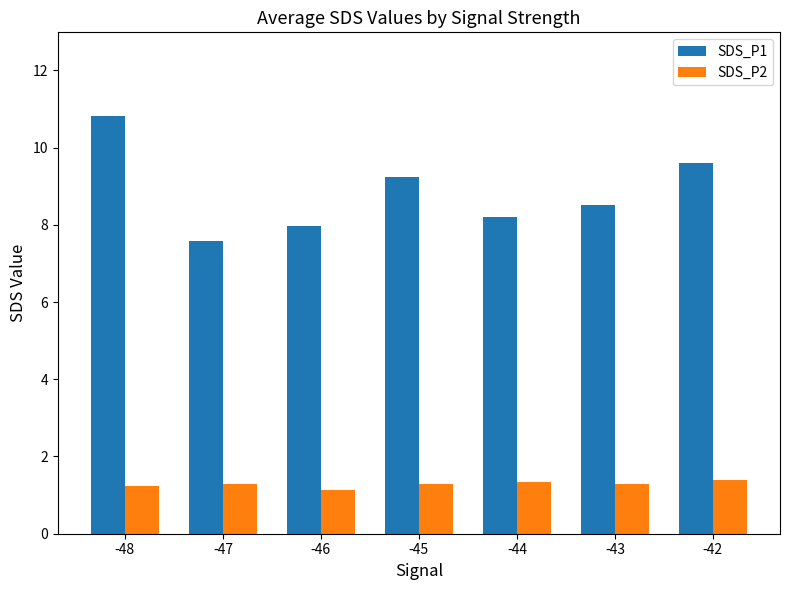

At which label does SDS_P1 reach its peak?

-48